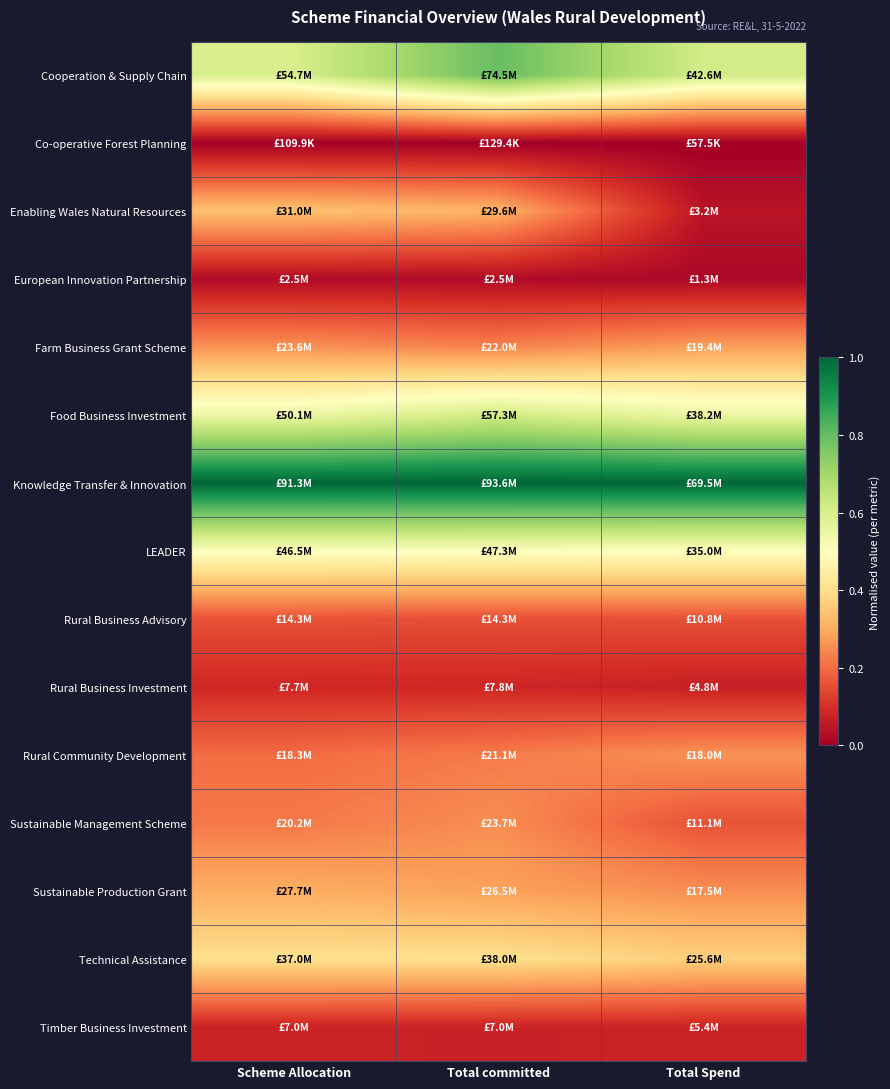

At which category is the sum across all series the highest?

Total committed